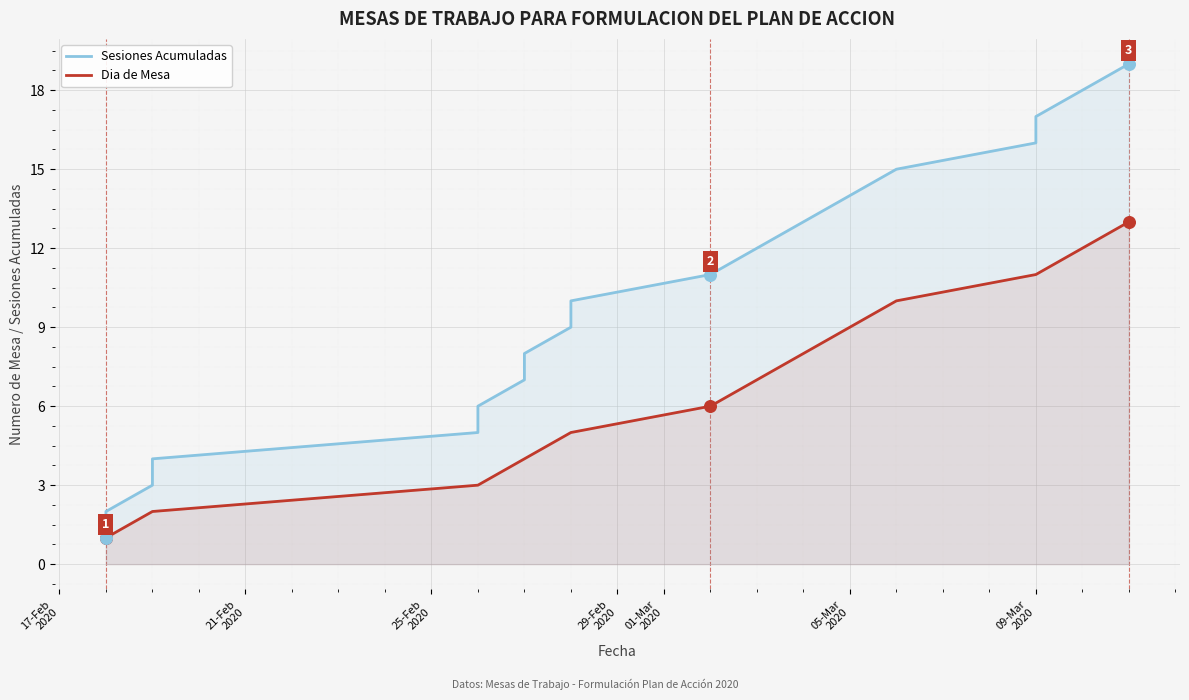

Which series has the largest total across all categories?

Sesiones Acumuladas